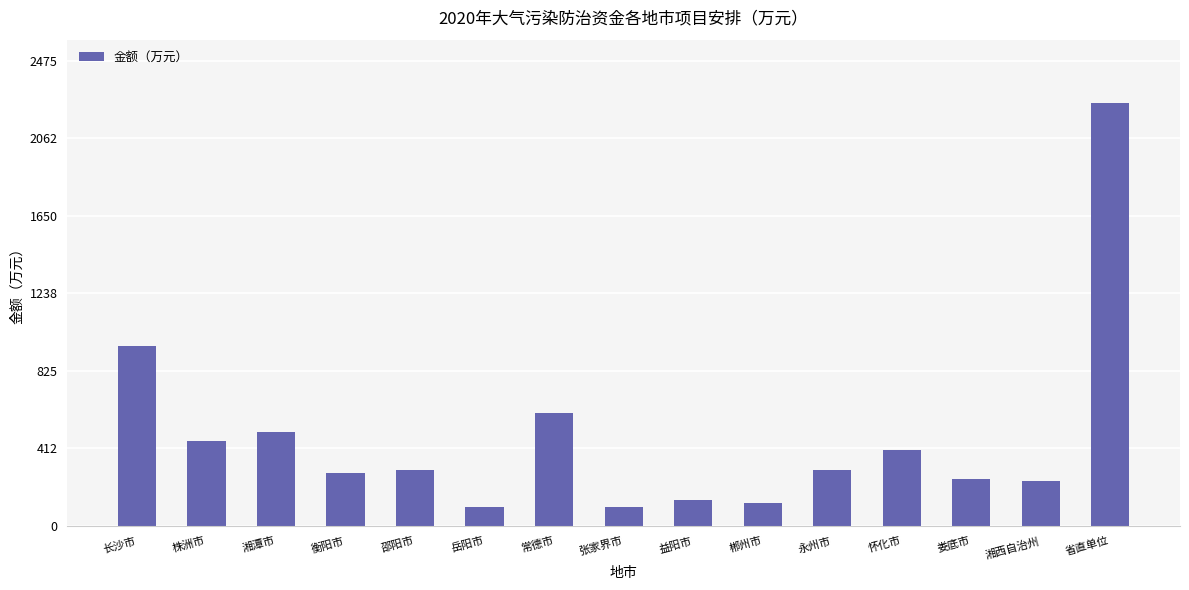

What is the average value?

467